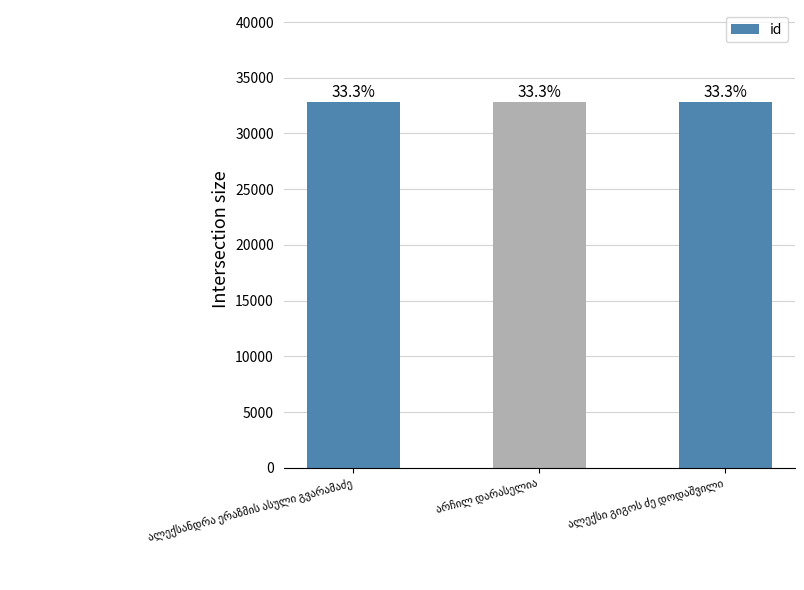

Which category has the highest value across all series?

ალექსი გიგოს ძე დოდაშვილი